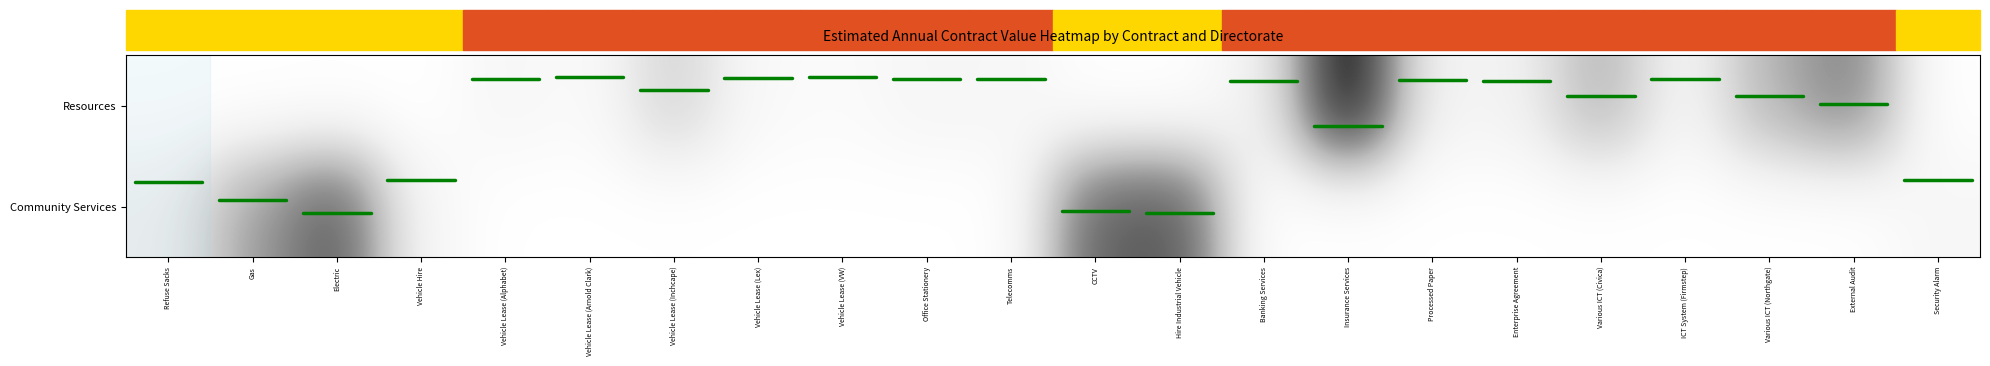

What is the total value across all series at Electric?

81000